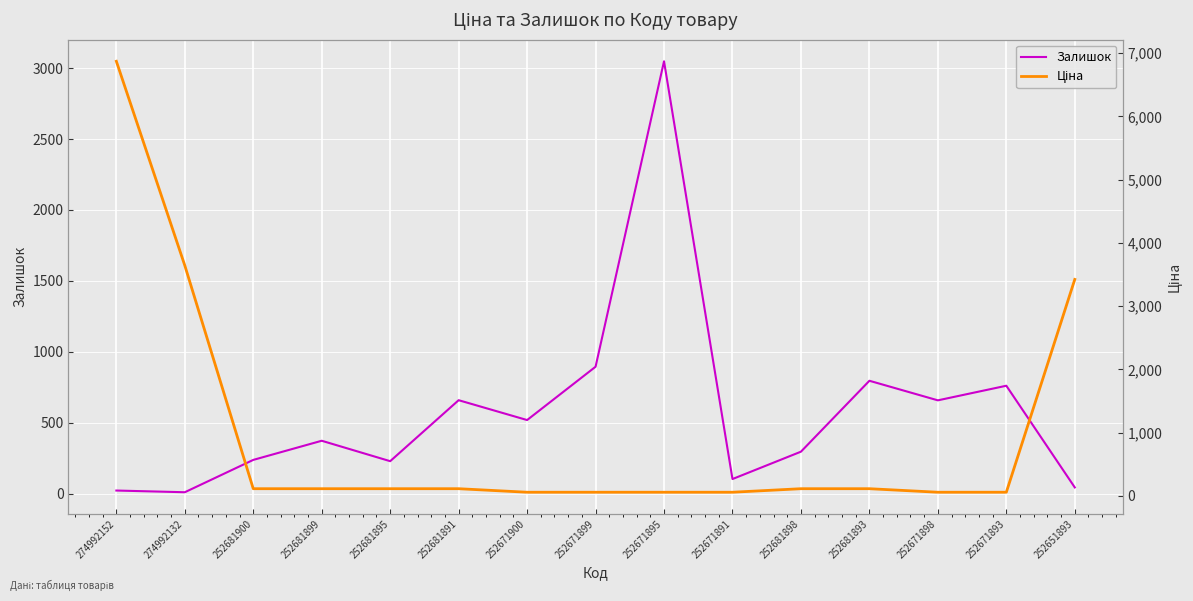

What is the approximate value of Залишок at 252671900?

518